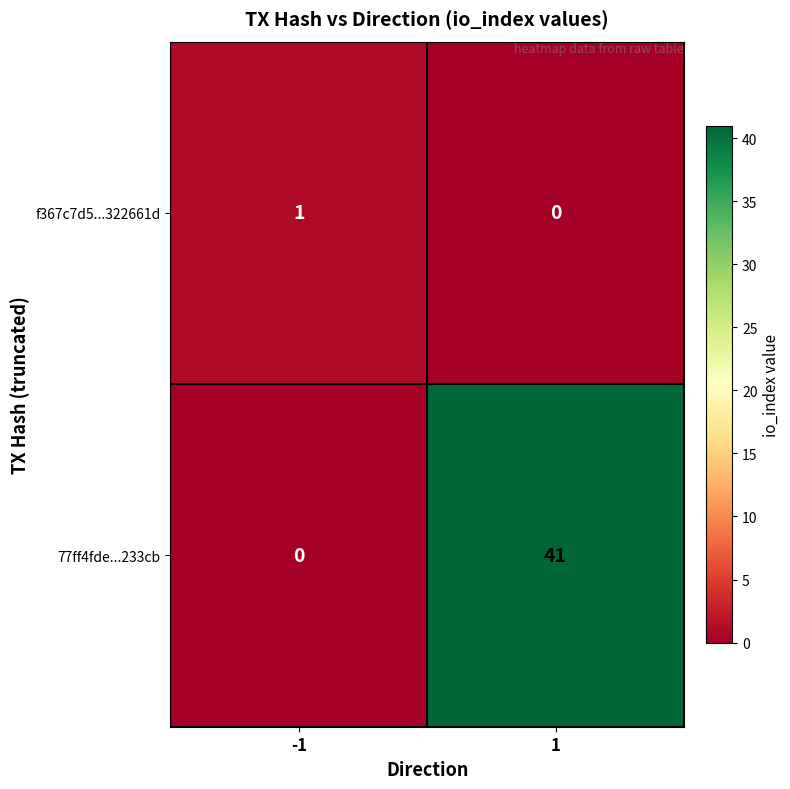

Reading left to right, what are all the values shown in this chart?

f367c7d5...322661d: 1	0
77ff4fde...233cb: 0	41